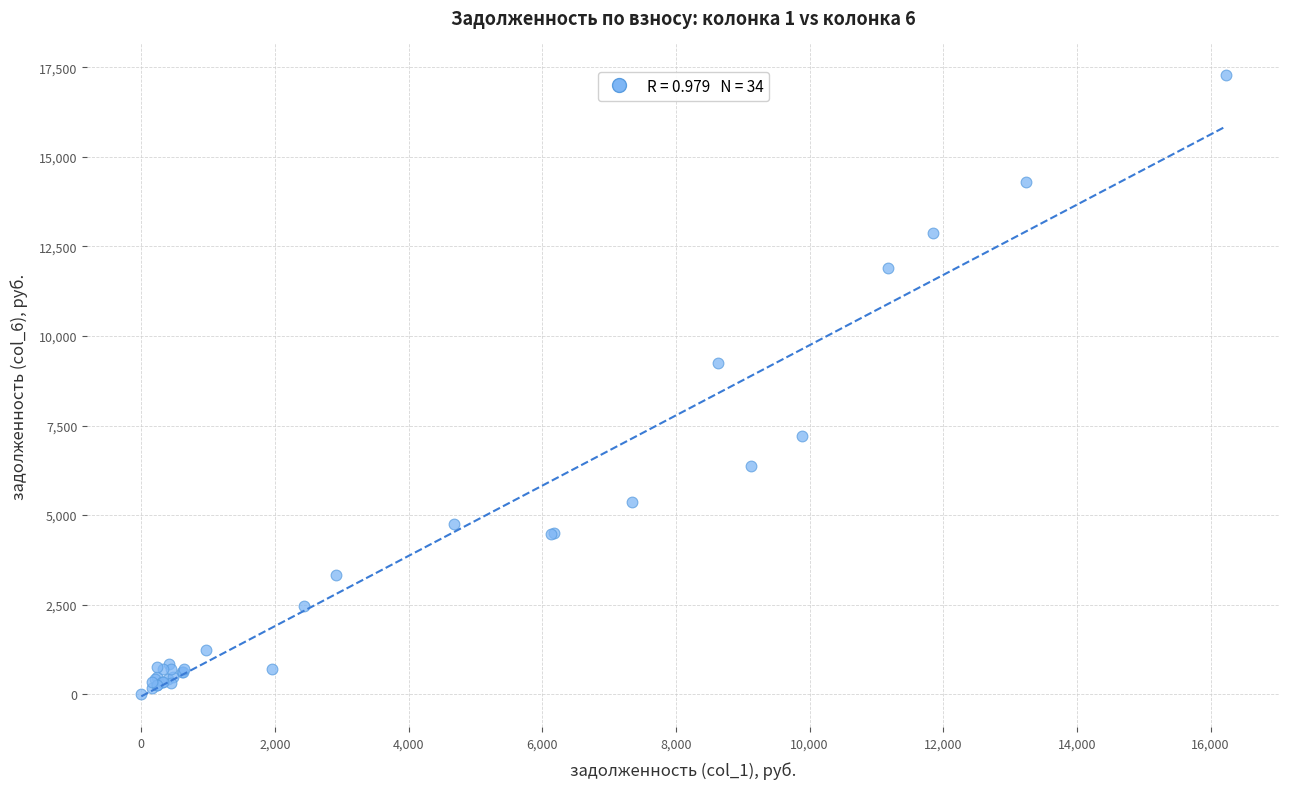

What Y value in the scatter plot is closest to 8651?

9251.4